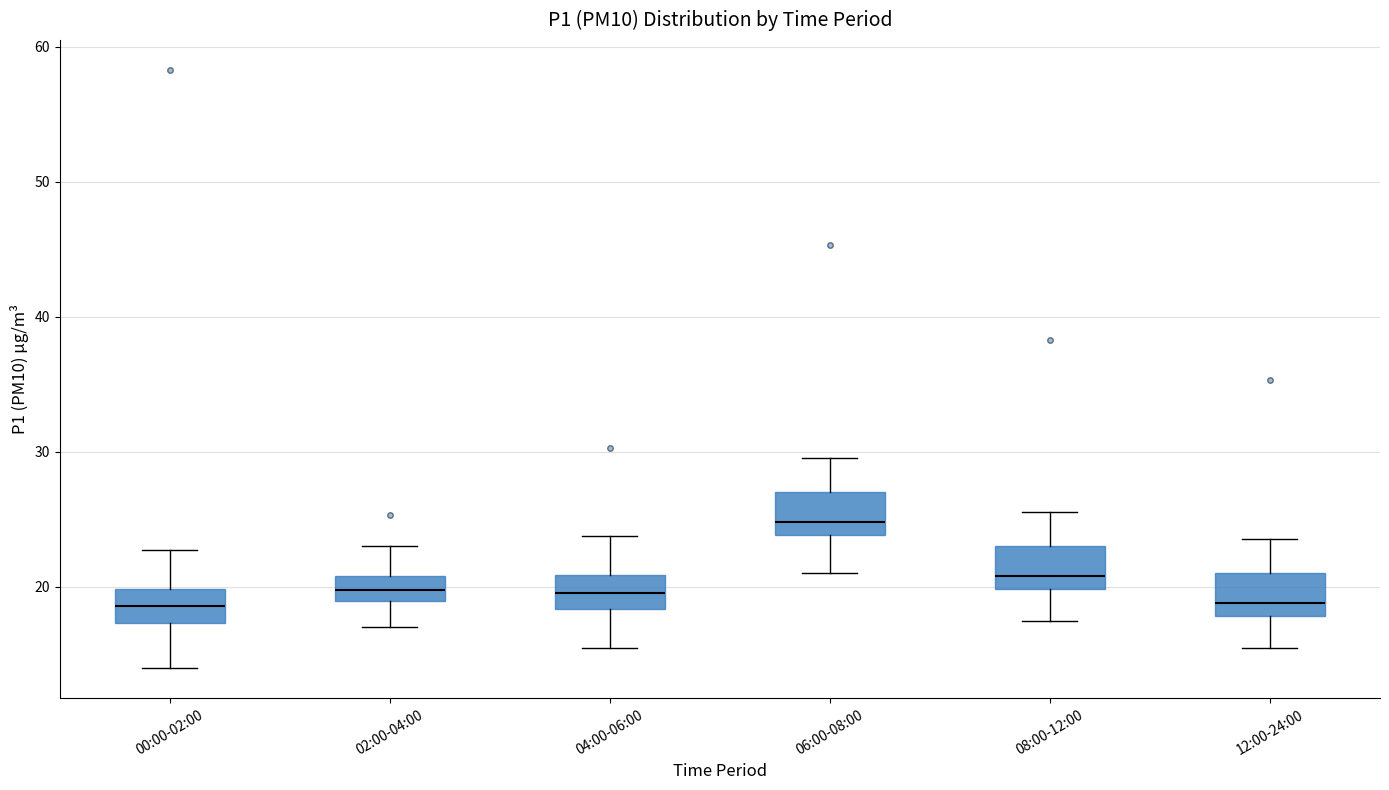

Reading left to right, read every box against the y-axis: the position of its median line, the range the box covers, and the ends of its whiskers. The values are not printed on the chart, so give them approximately, as read against the axis.

00:00-02:00: median 19, box 17 to 20, whiskers 14 to 23
02:00-04:00: median 20, box 19 to 21, whiskers 17 to 23
04:00-06:00: median 20, box 18 to 21, whiskers 15 to 24
06:00-08:00: median 25, box 24 to 27, whiskers 21 to 30
08:00-12:00: median 21, box 20 to 23, whiskers 17 to 26
12:00-24:00: median 19, box 18 to 21, whiskers 15 to 24